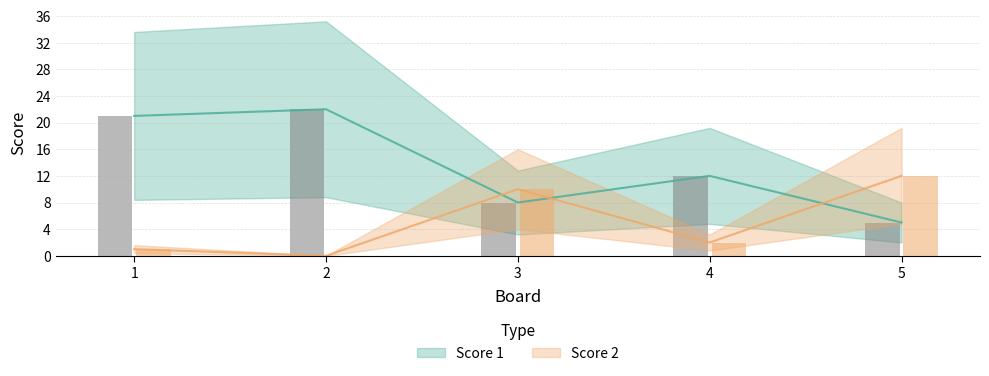

What is the difference between the second highest and minimum values in the Score 1 series?

16